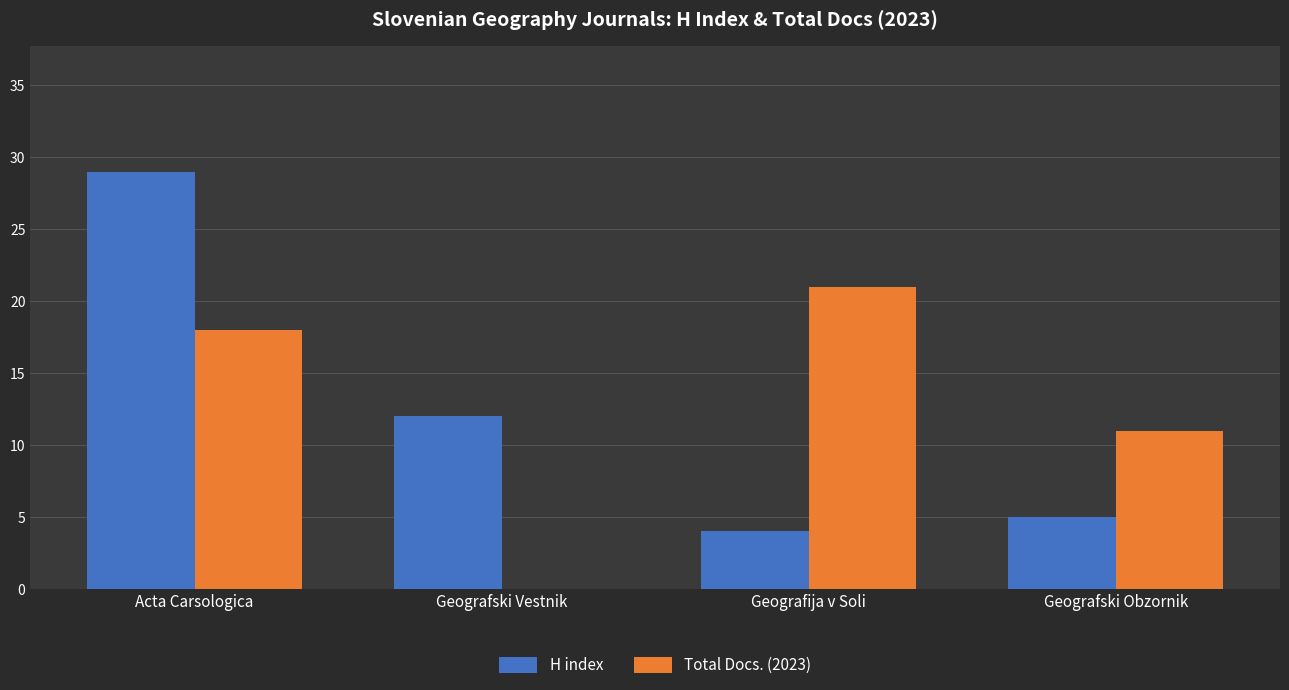

What is the sum of the Total Docs. (2023) values at Geografski Vestnik and Acta Carsologica?

18